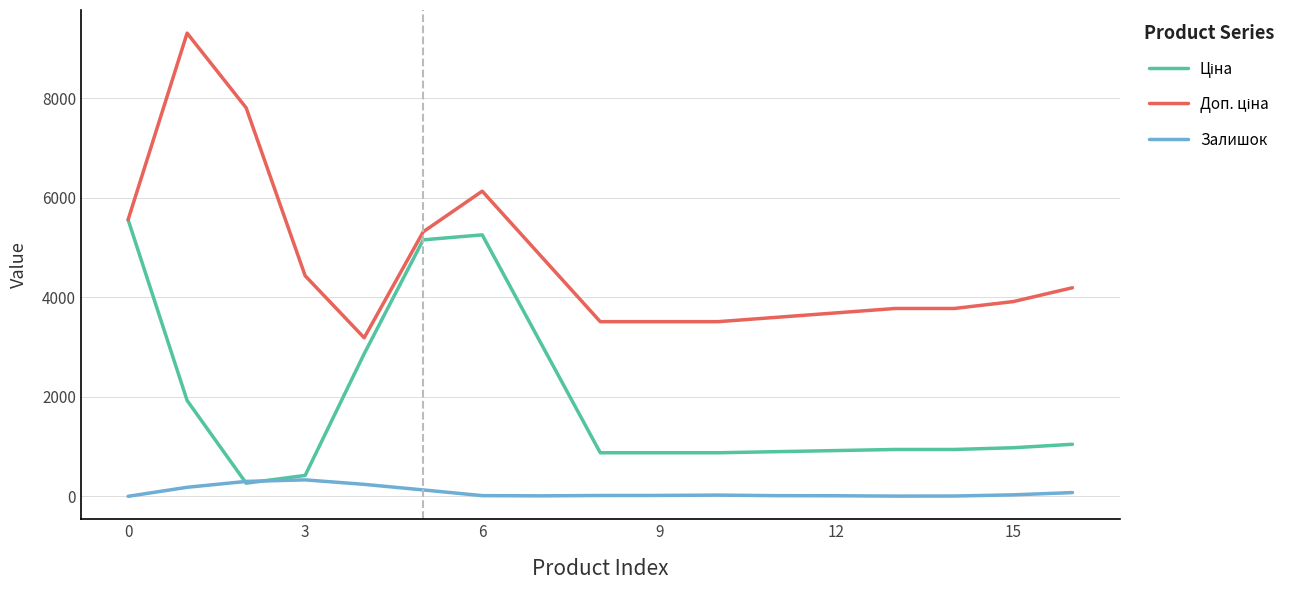

What is the greatest value displayed?

9308.1